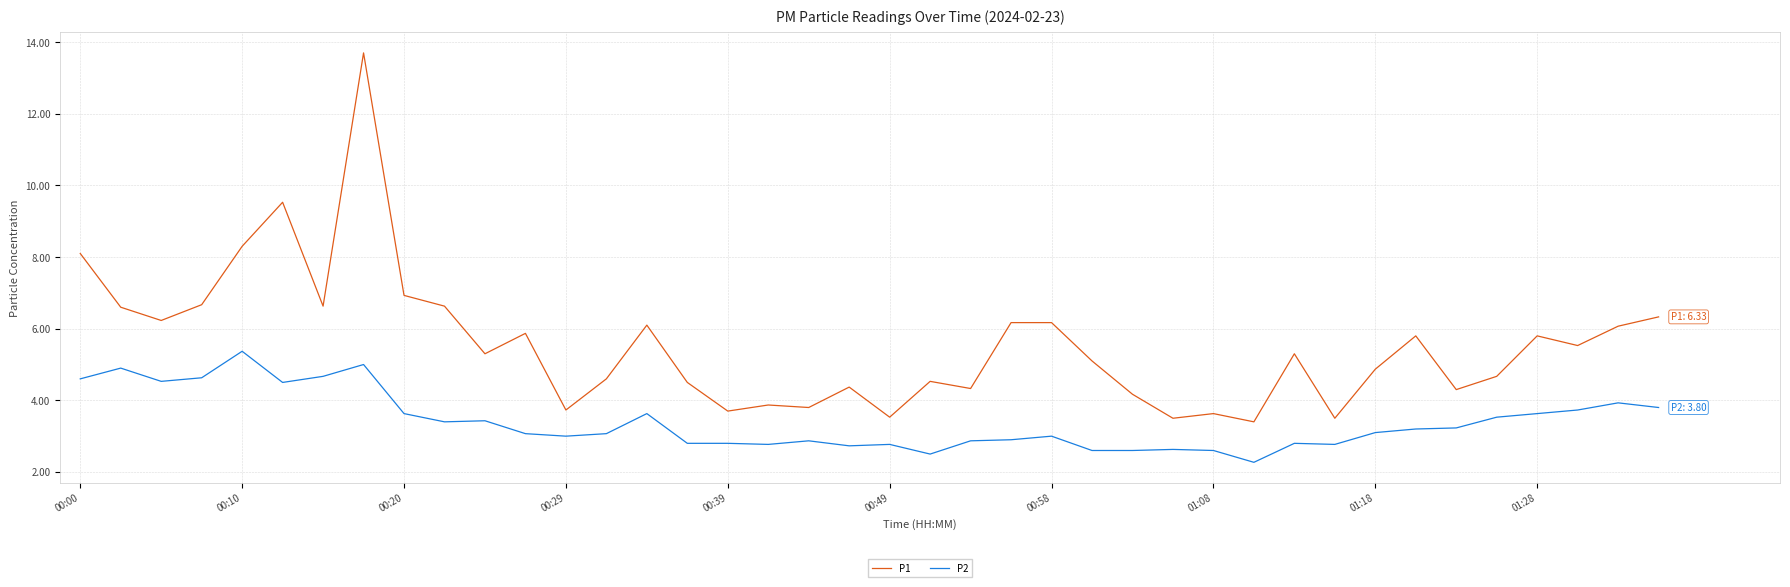

Does the chart display data point markers on the line(s)?

No